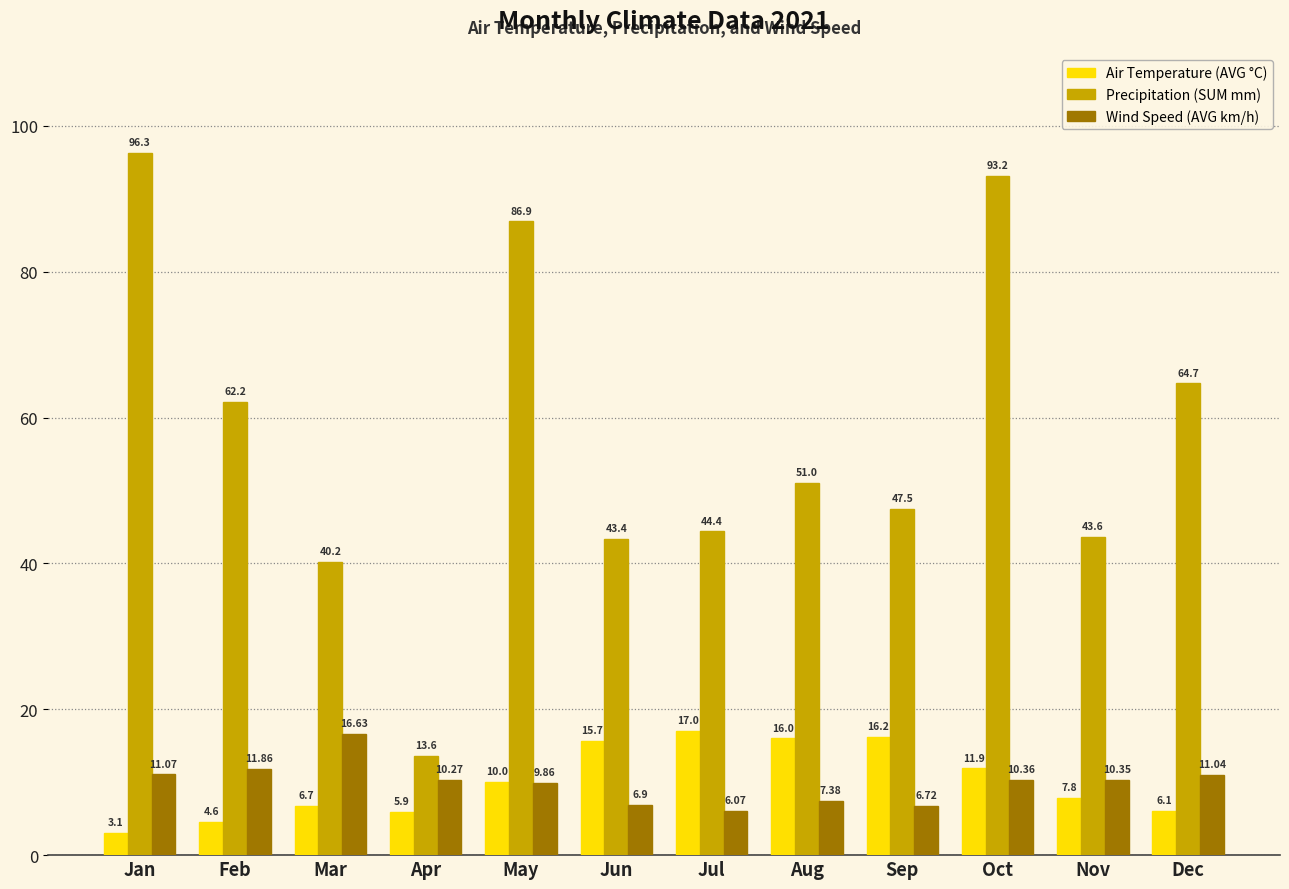

What is the difference between the second highest and minimum values in the Wind Speed (AVG km/h) series?

5.8